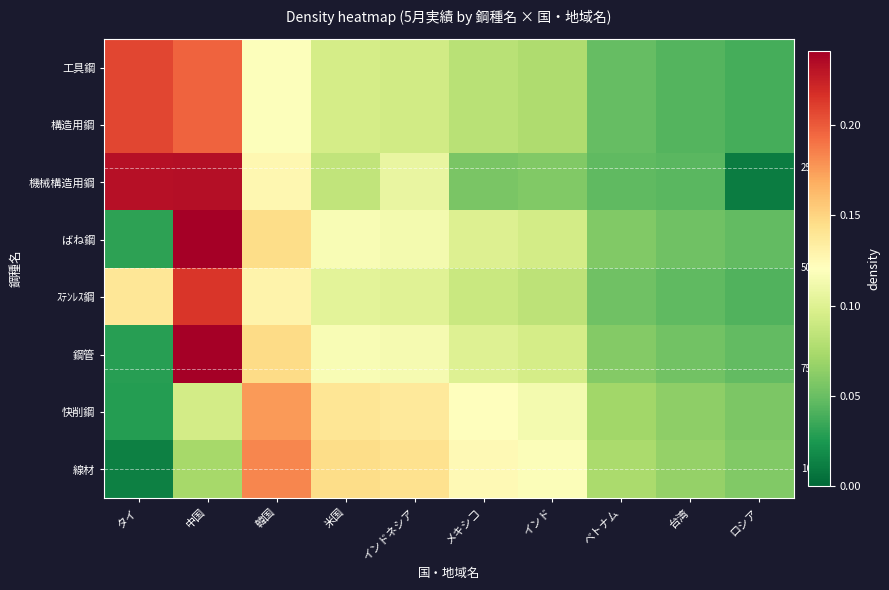

What is the sum of the ばね鋼 values at 中国 and 米国?

0.4